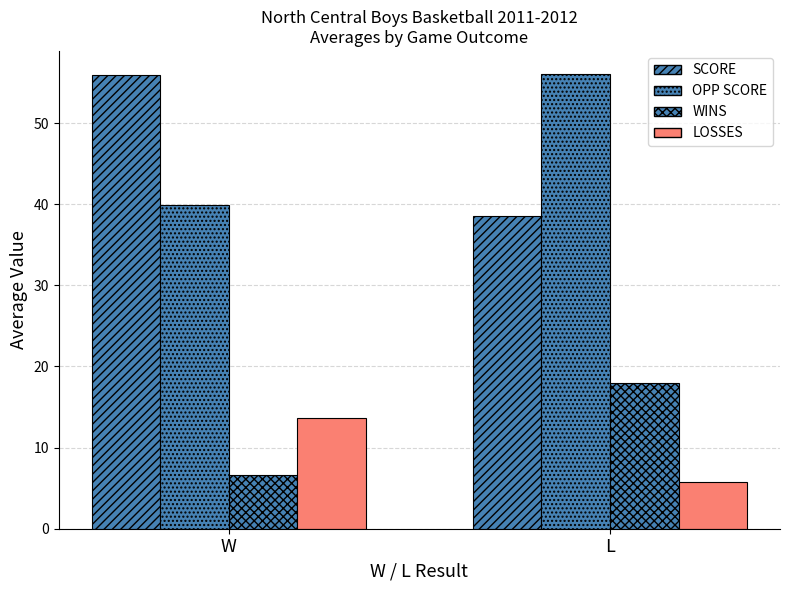

Reading right to left, transcribe all the data shown in this chart.

SCORE: L=38.6	W=55.9
OPP SCORE: L=56.1	W=39.9
WINS: L=18.0	W=6.6
LOSSES: L=5.8	W=13.7